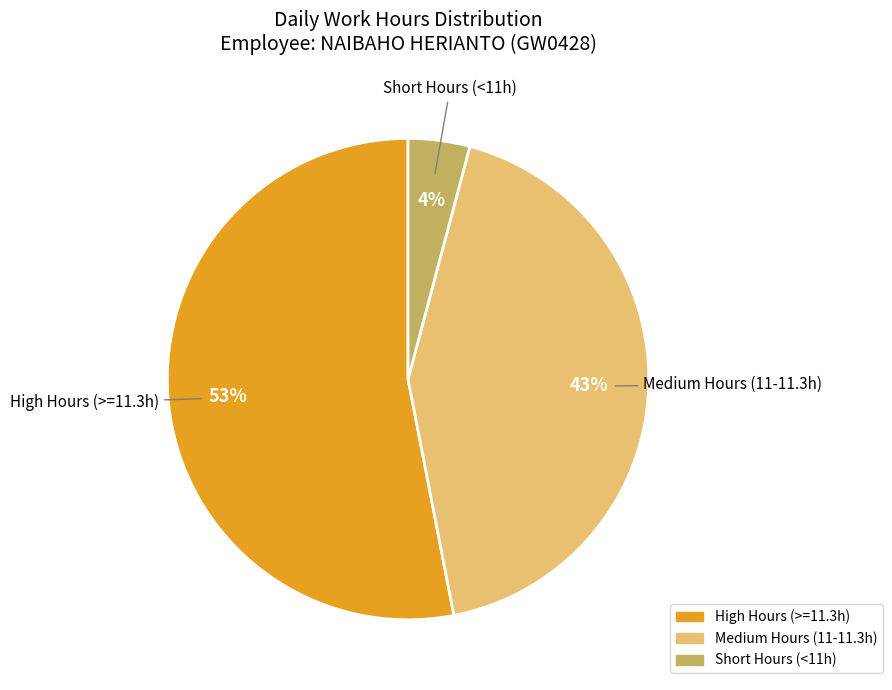

To the nearest percent, what is the average slice percentage?

33%